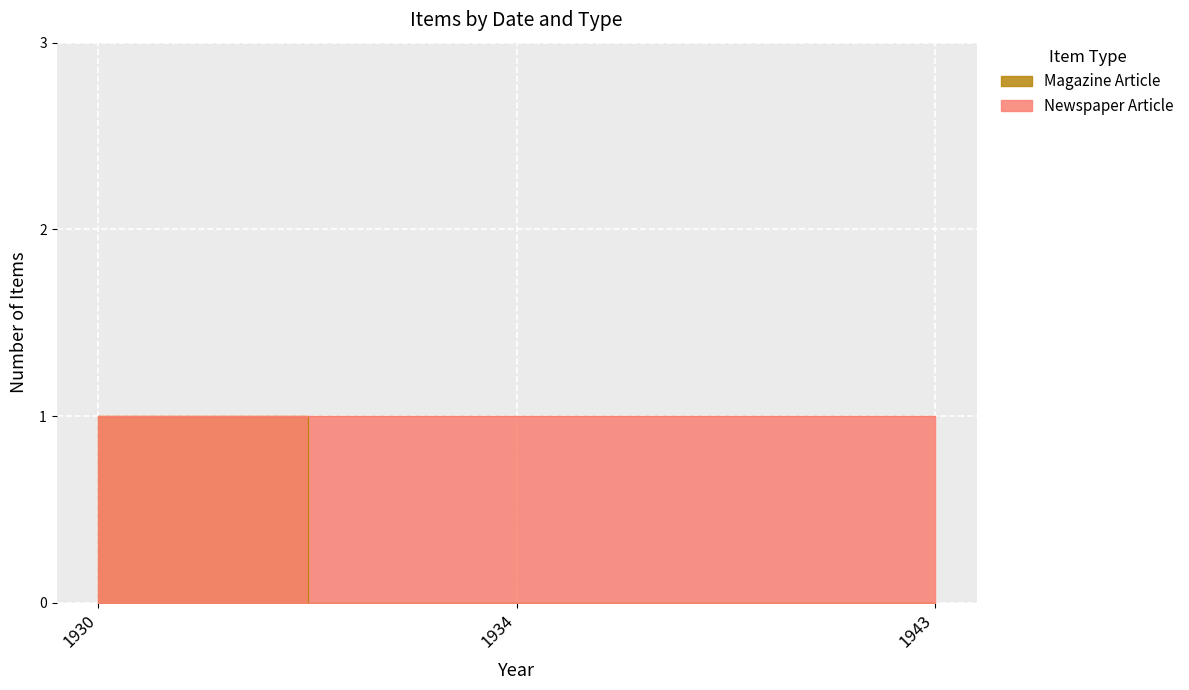

What are all the series names shown in the legend?

Newspaper Article, Magazine Article